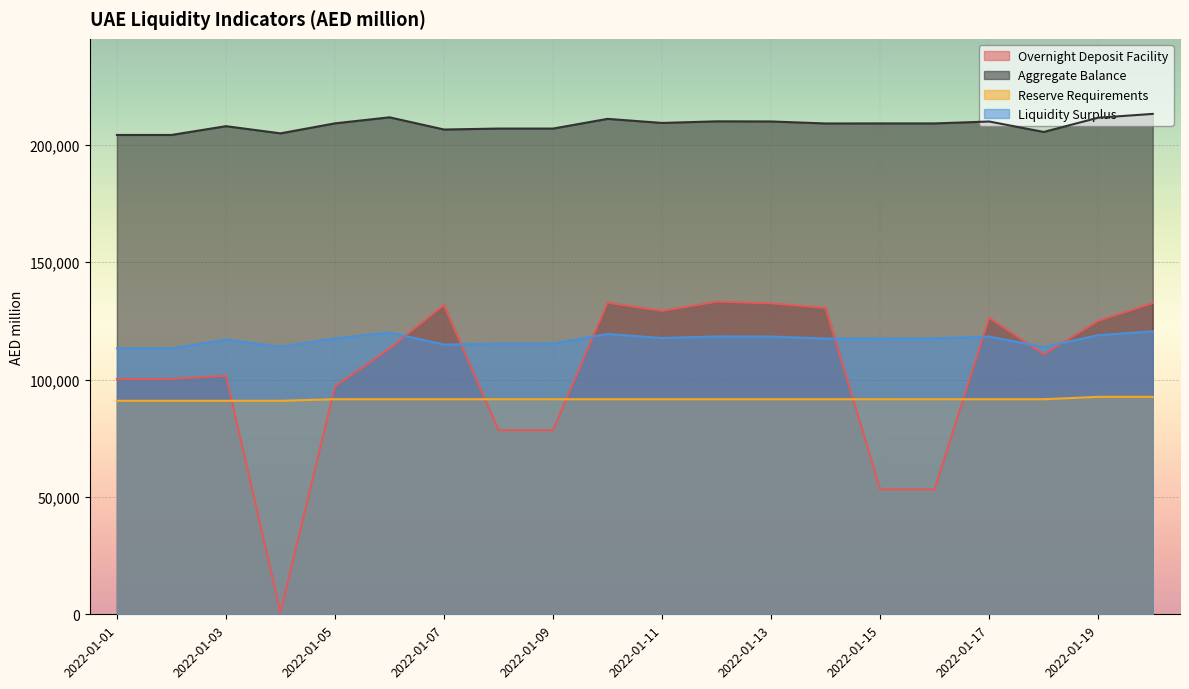

Which label corresponds to the smallest value in the chart?

2022-01-04